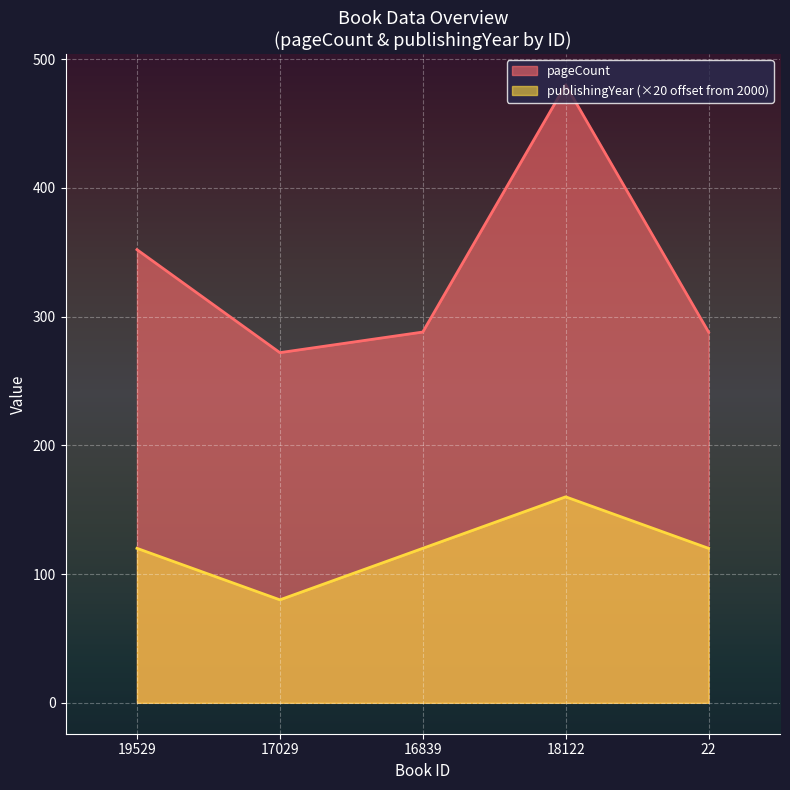

True or false: publishingYear has a value of 40 at 16839.

False